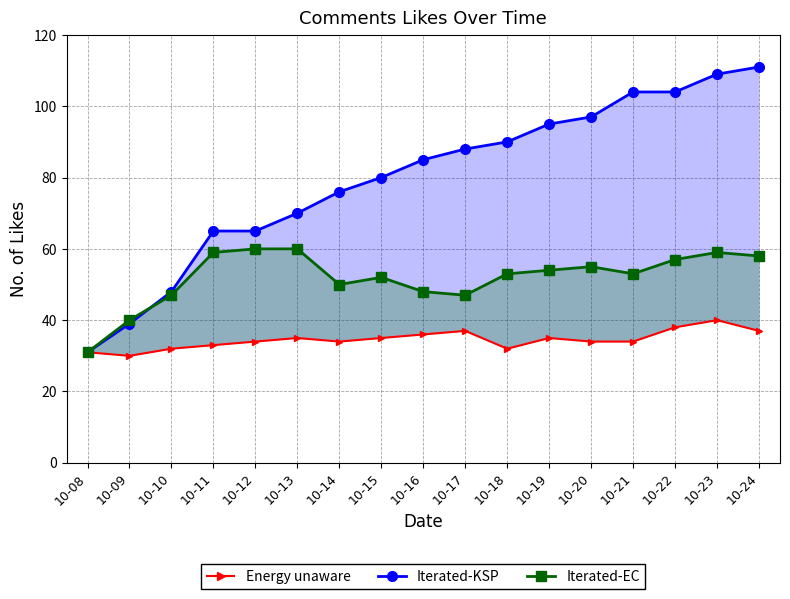

What is the value of the Iterated-KSP point at the 11th from the left?

90